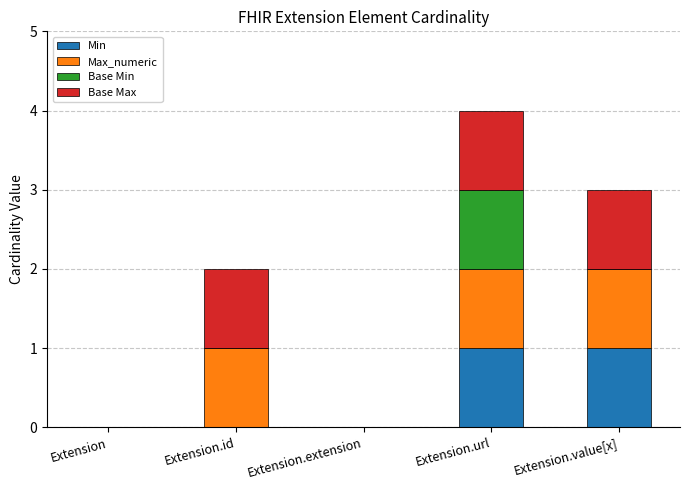

At which category is the sum across all series the highest?

Extension.url